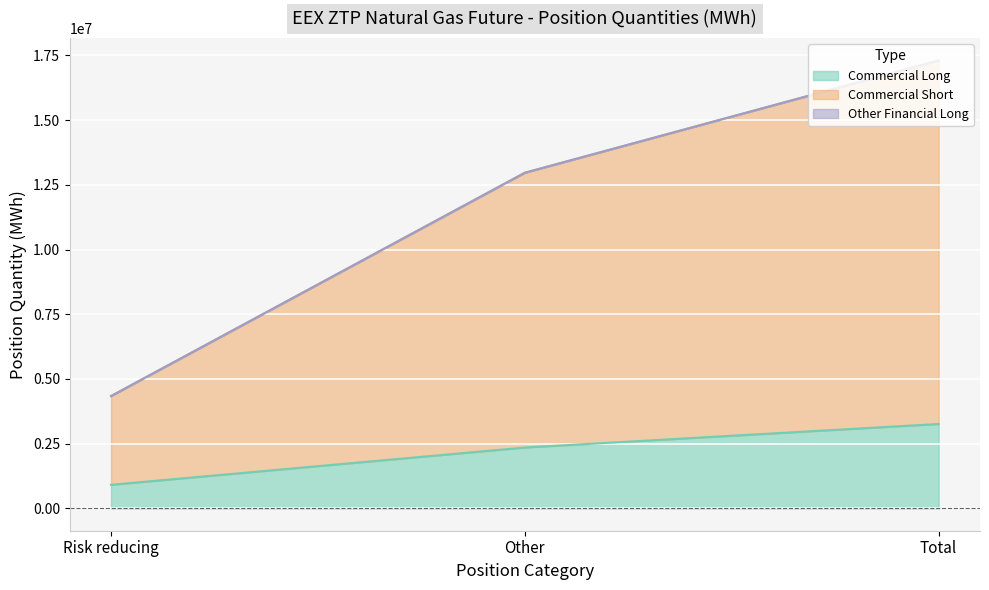

Rank the categories by Commercial Long value from lowest to highest.

Risk reducing, Other, Total